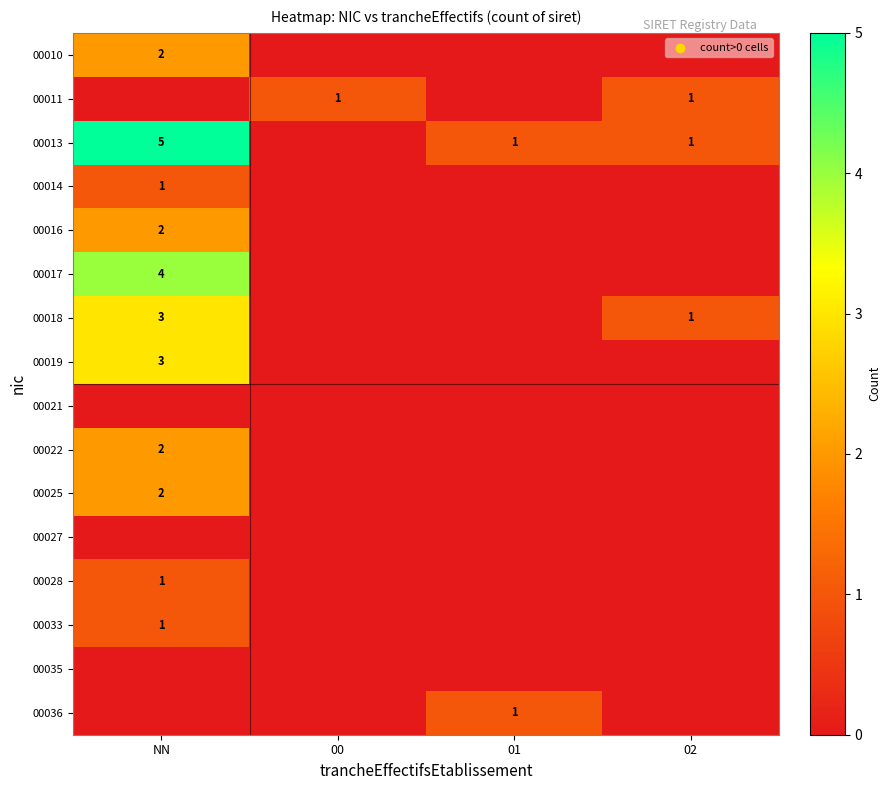

The 00018 series shows 1 at 02. True or false?

True